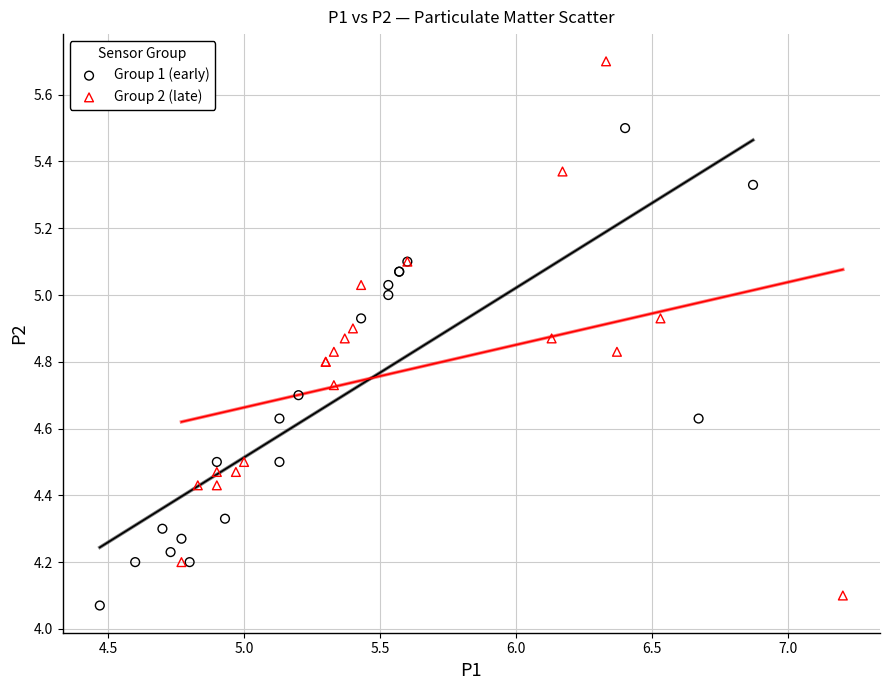

Which series reaches the maximum Y coordinate?

Group 2 (late)